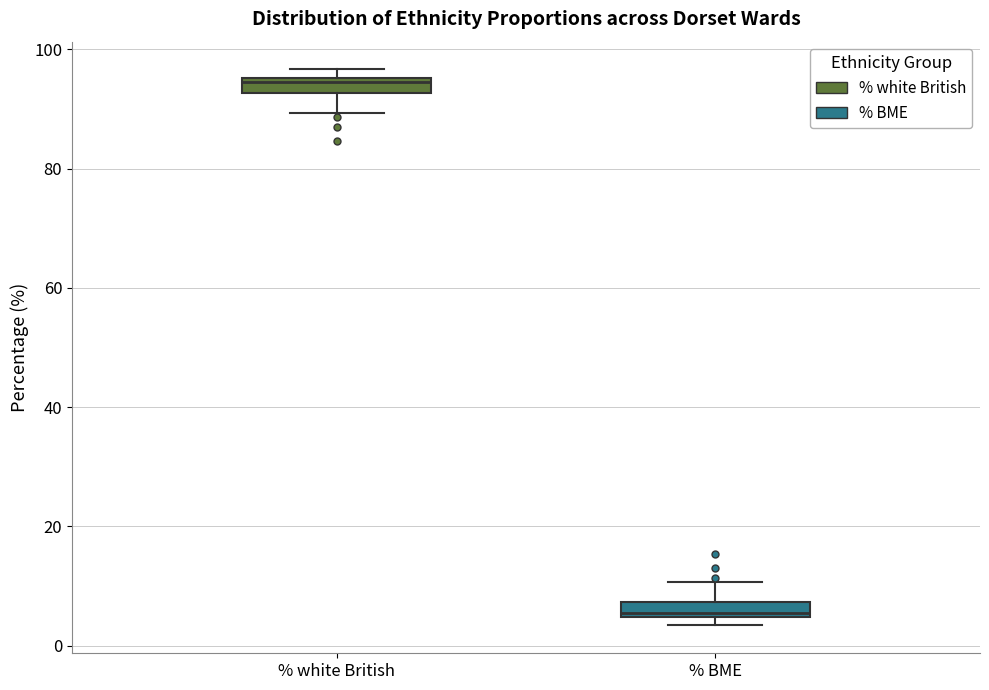

Which box has the highest median line?

% white British